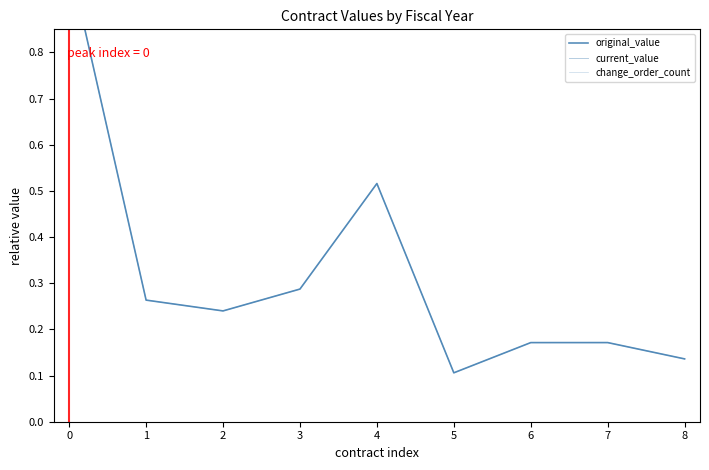

True or false: original_value and change_order_count intersect in this chart.

False